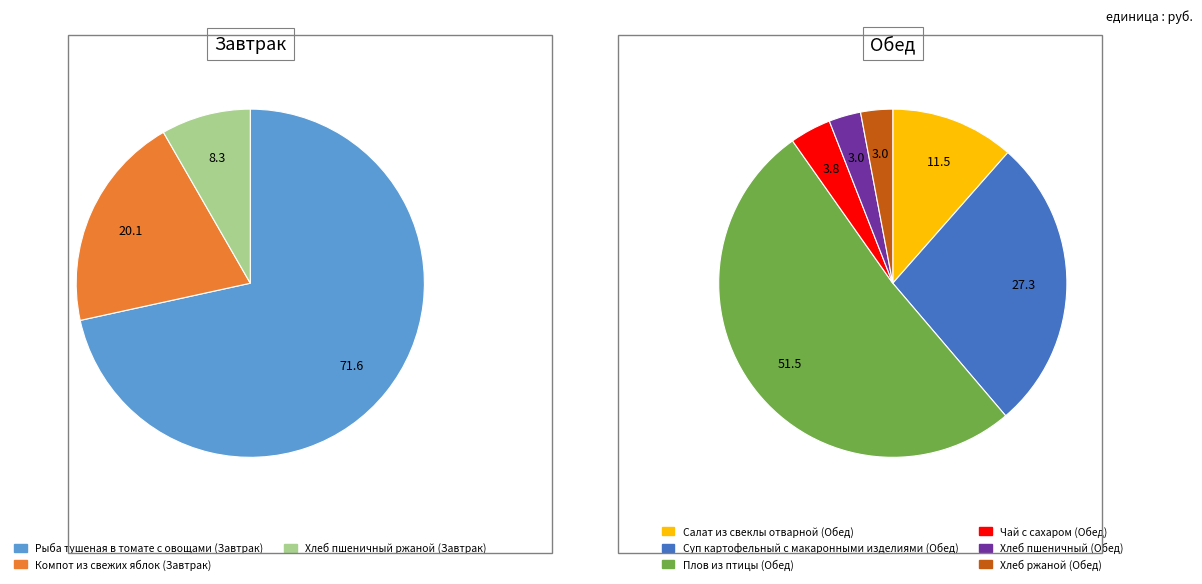

How many segments does this pie chart have?

9